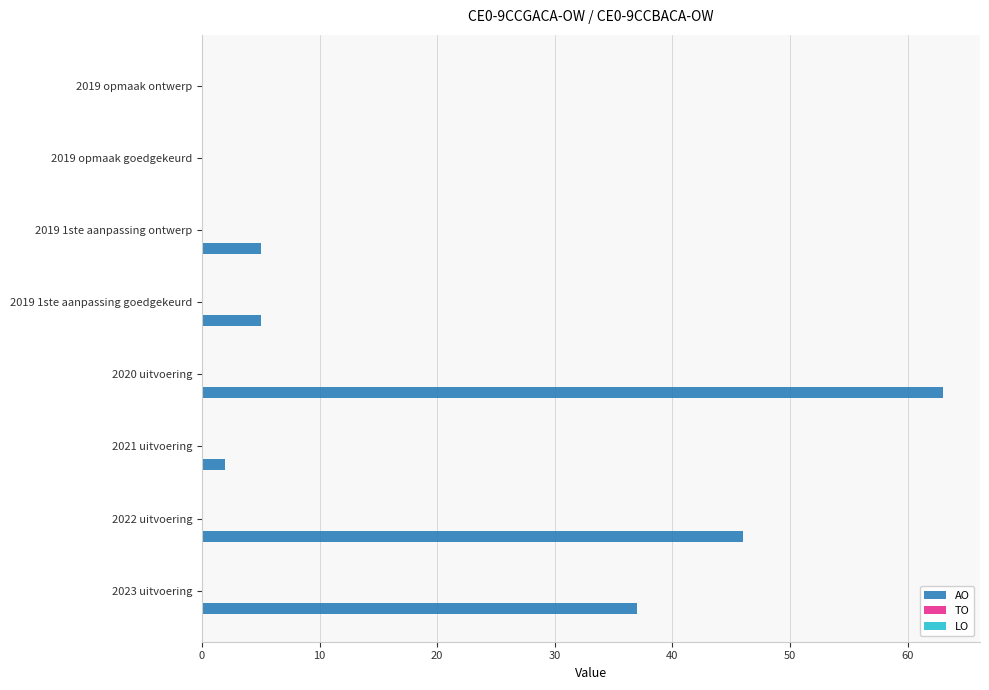

The chart shows a value of 97 at 2020 uitvoering. True or false?

False